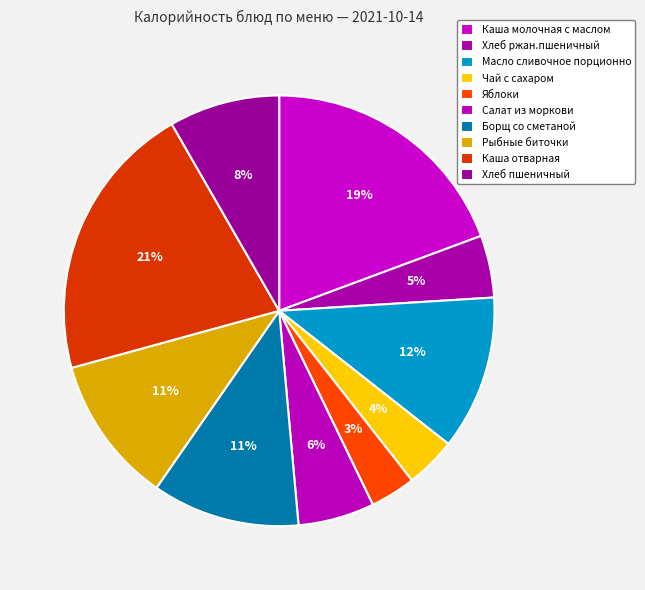

Count the number of slices in the pie.

10